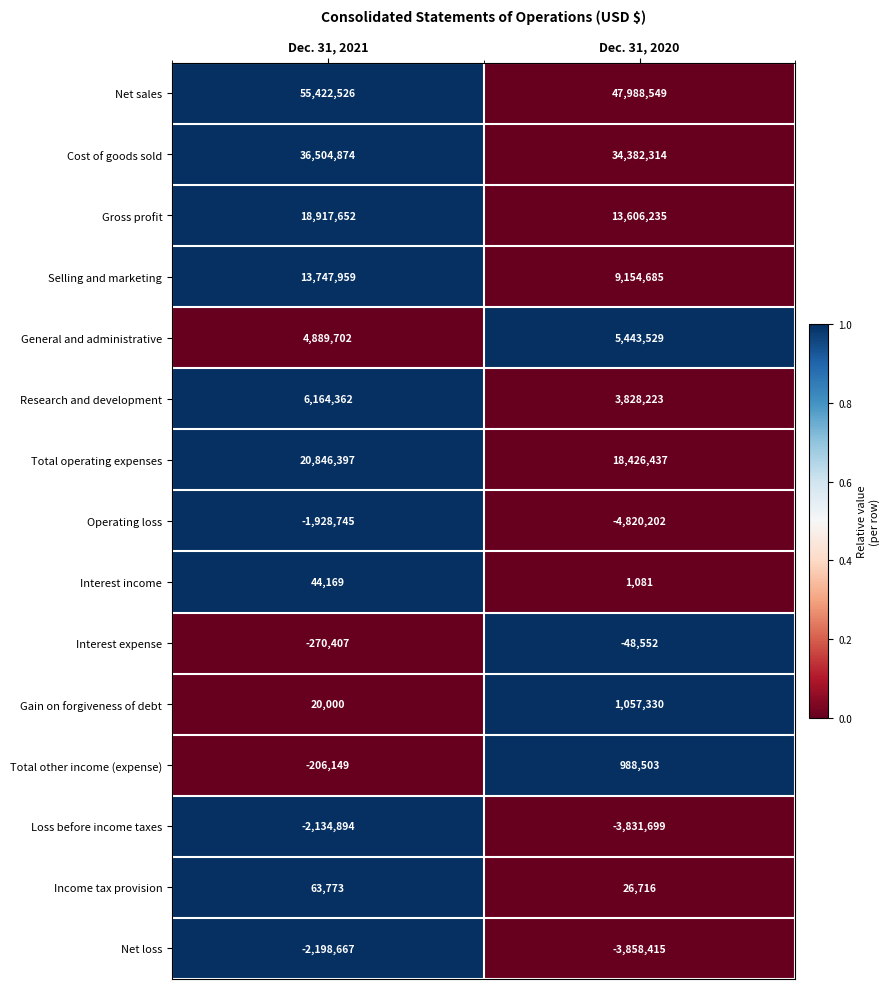

True or false: Gross profit has a value of 13606235 at Dec. 31, 2020.

True